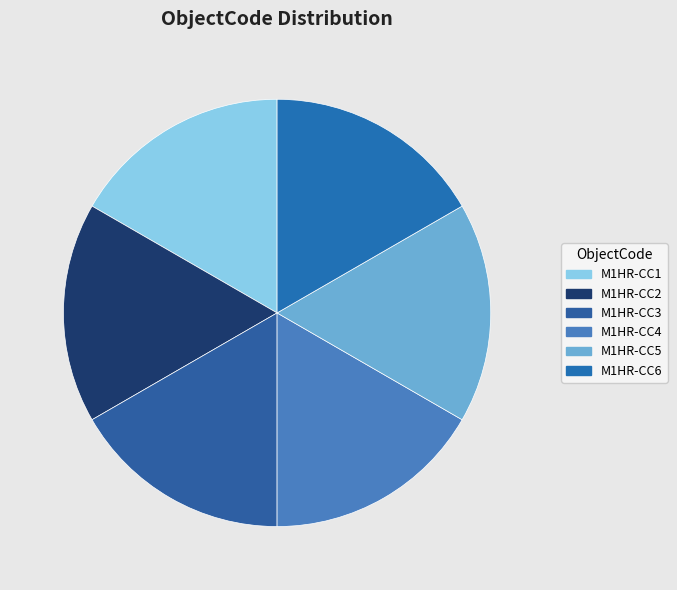

Does M1HR-CC2 account for over 50% of the chart?

No